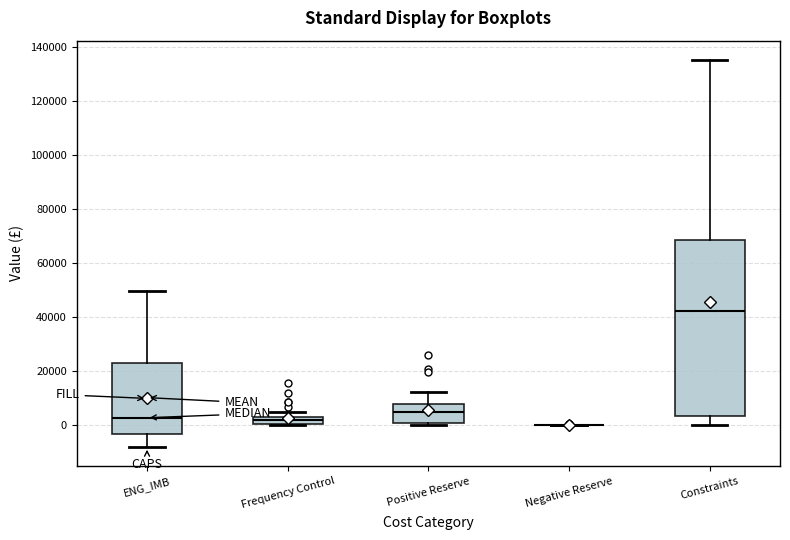

Which box is the tallest, from its lower edge to its upper edge?

Constraints